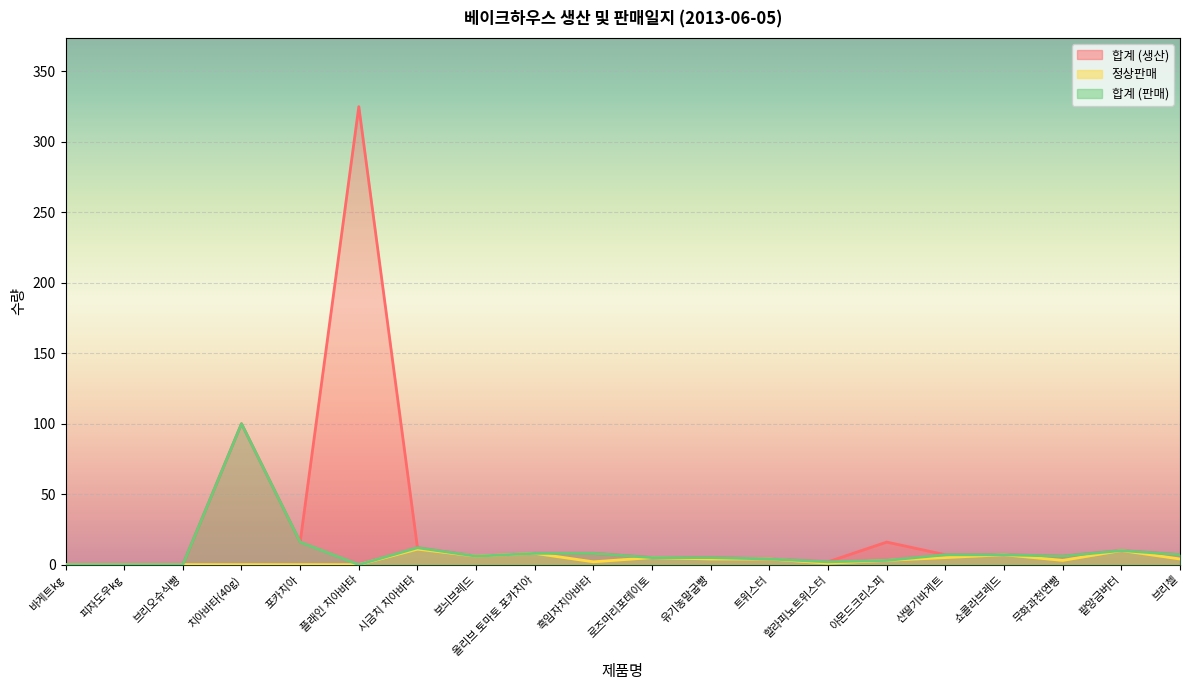

What is the average value of the 합계 (판매) series?

10